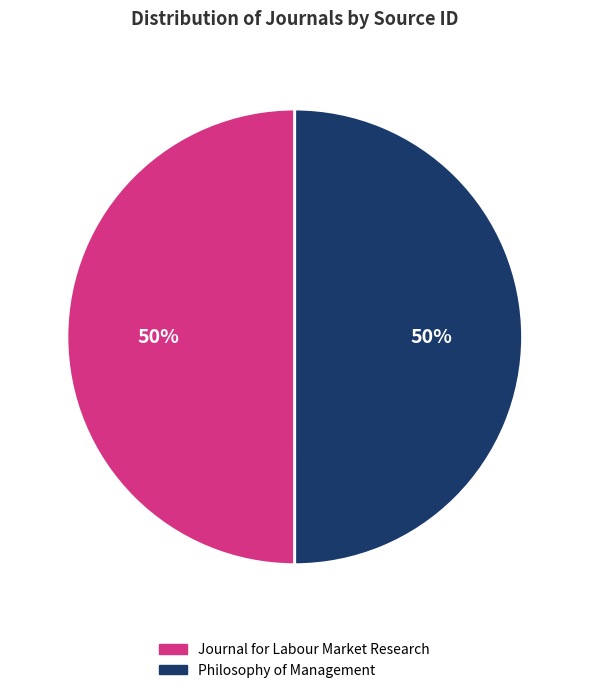

Approximately how many times larger is the value at Philosophy of Management compared to Journal for Labour Market Research?

1.0